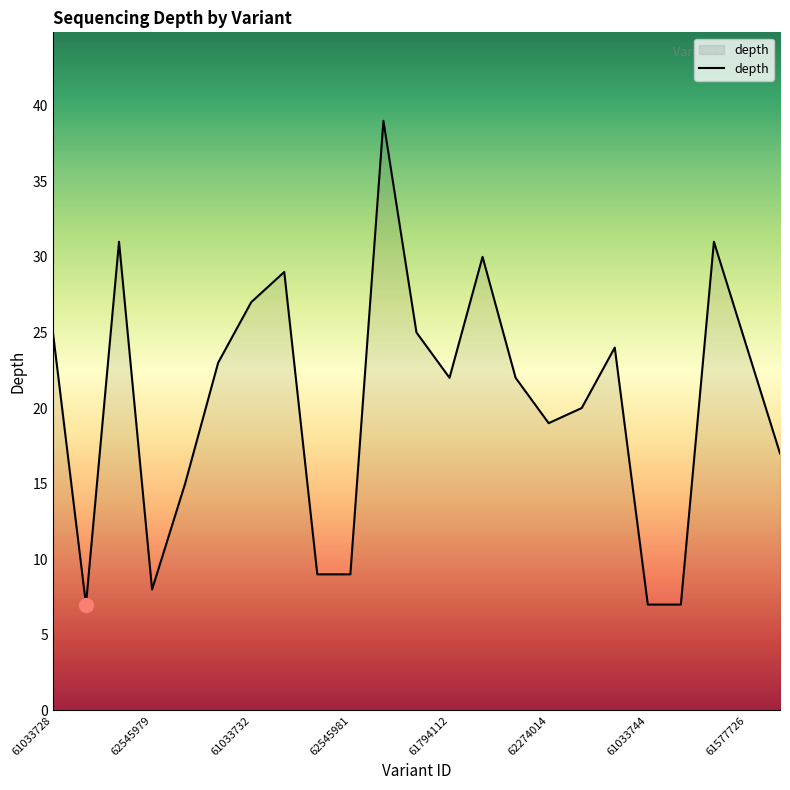

What is the smallest value displayed?

7